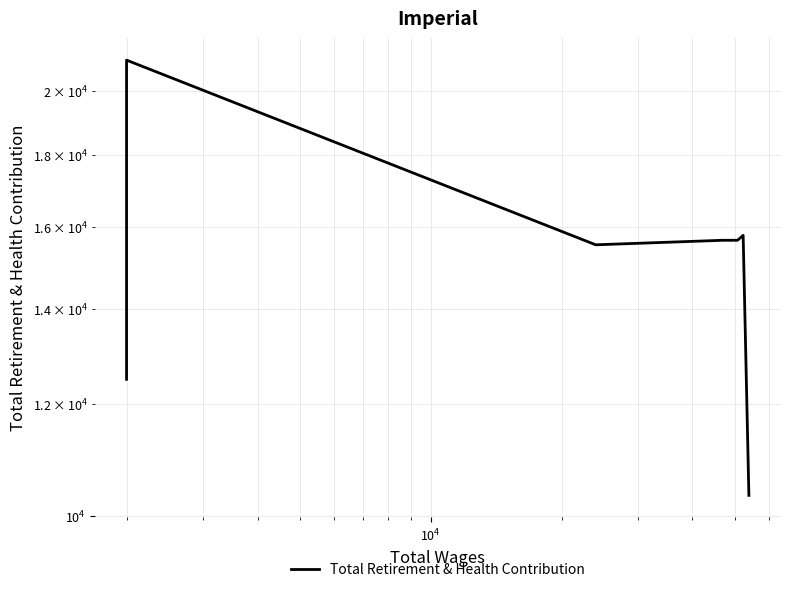

What is the difference between the maximum and minimum values?

10680